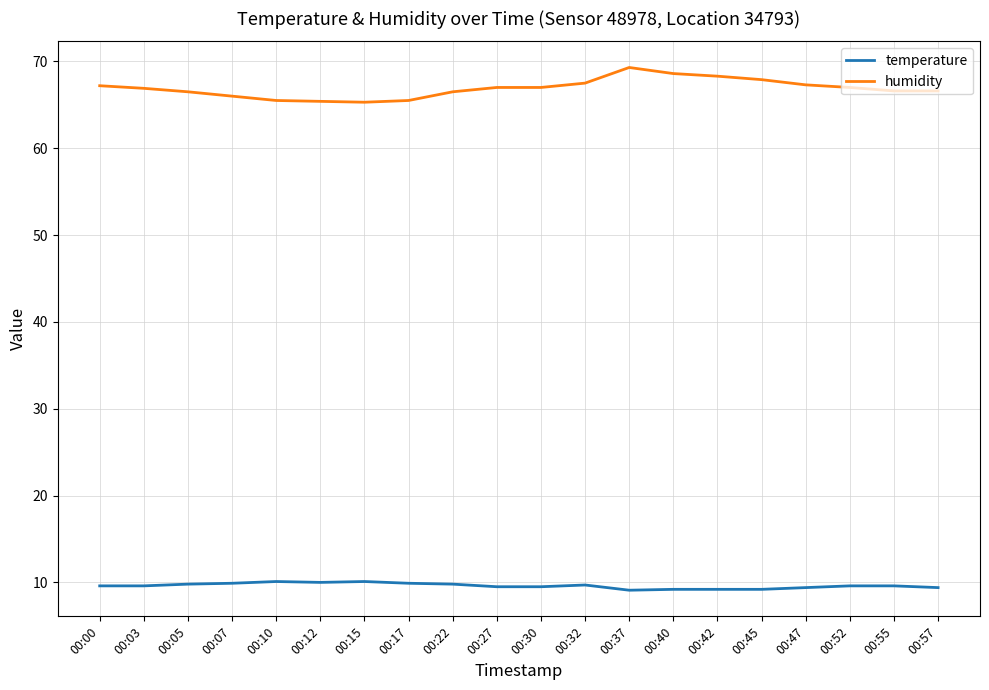

True or false: temperature has a value of 13.4 at 00:17.

False